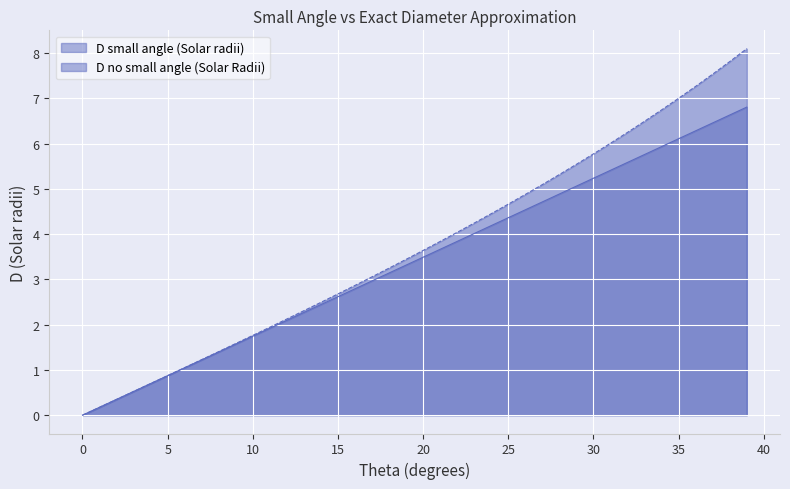

Reading left to right, transcribe all the data shown in this chart.

D small angle (Solar radii): 0.0	0.2	0.3	0.5	0.7	0.9	1.0	1.2	1.4	1.6	1.7	1.9	2.1	2.3	2.4	2.6	2.8	3.0	3.1	3.3	3.5	3.7	3.8	4.0	4.2	4.4	4.5	4.7	4.9	5.1	5.2	5.4	5.6	5.8	5.9	6.1	6.3	6.5	6.6	6.8
D no small angle (Solar Radii): 0.0	0.2	0.3	0.5	0.7	0.9	1.1	1.2	1.4	1.6	1.8	1.9	2.1	2.3	2.5	2.7	2.9	3.1	3.2	3.4	3.6	3.8	4.0	4.2	4.5	4.7	4.9	5.1	5.3	5.5	5.8	6.0	6.2	6.5	6.7	7.0	7.3	7.5	7.8	8.1